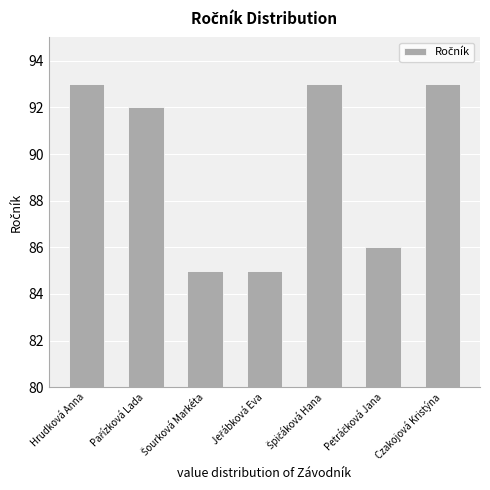

What is the value of the 4th bar from the left?

85